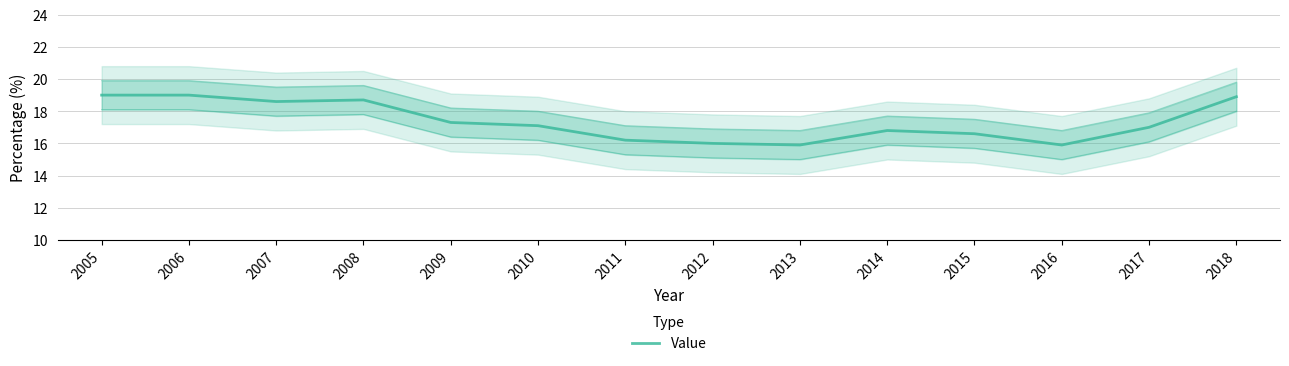

How many points are lower than both their immediate neighbors (excluding endpoints)?

3